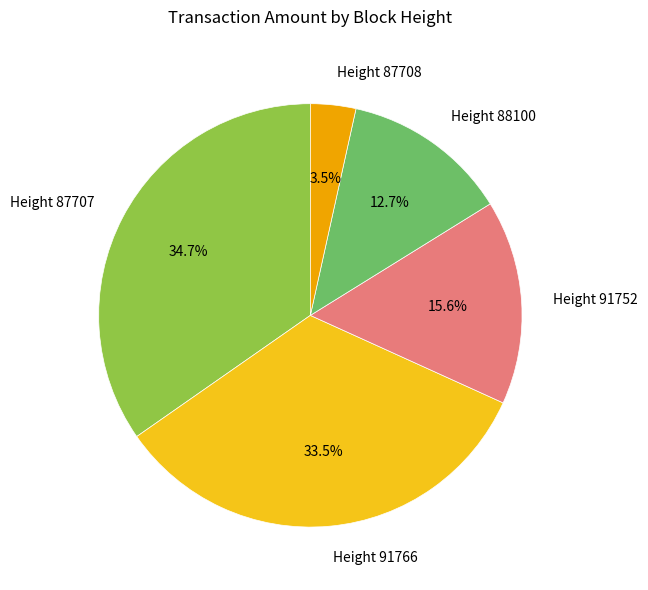

How much of the chart is everything except Height 91752?

84.4%